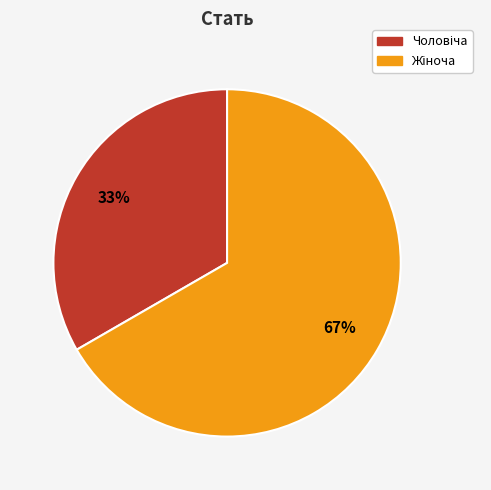

How many segments does this pie chart have?

2